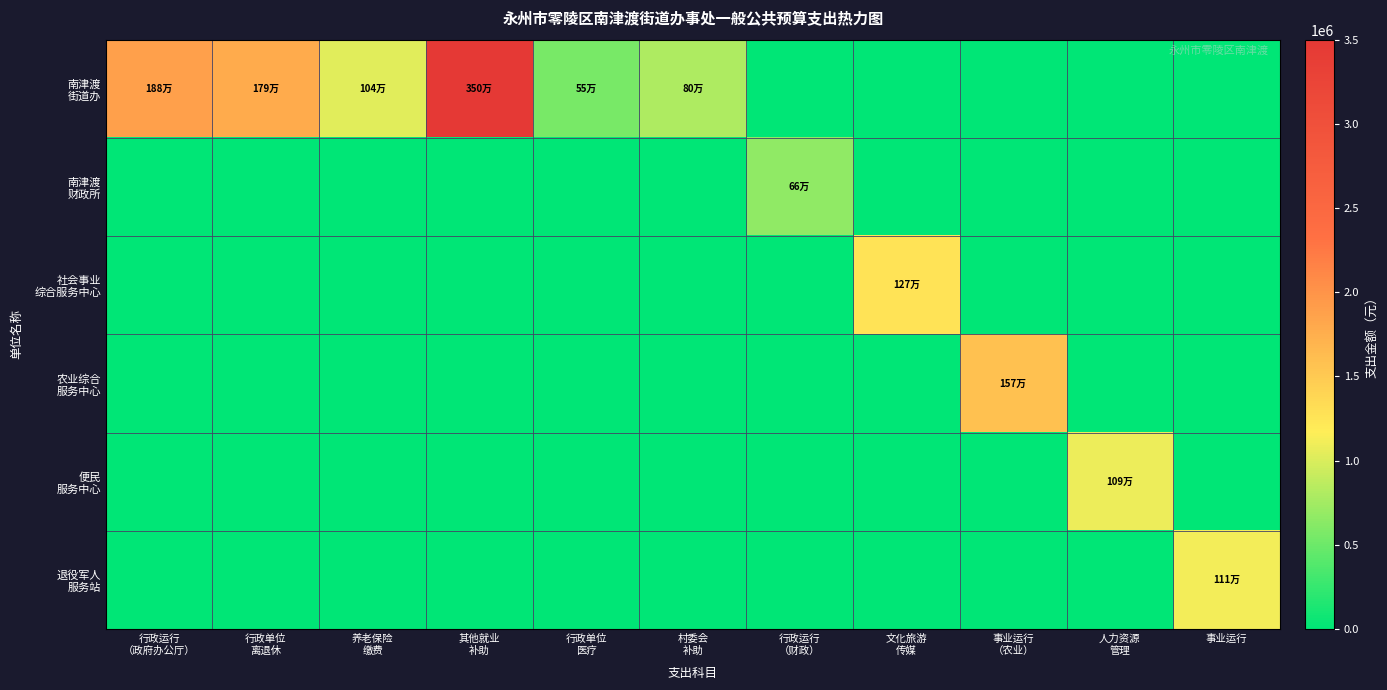

At which category is the sum across all series the highest?

其他就业
补助